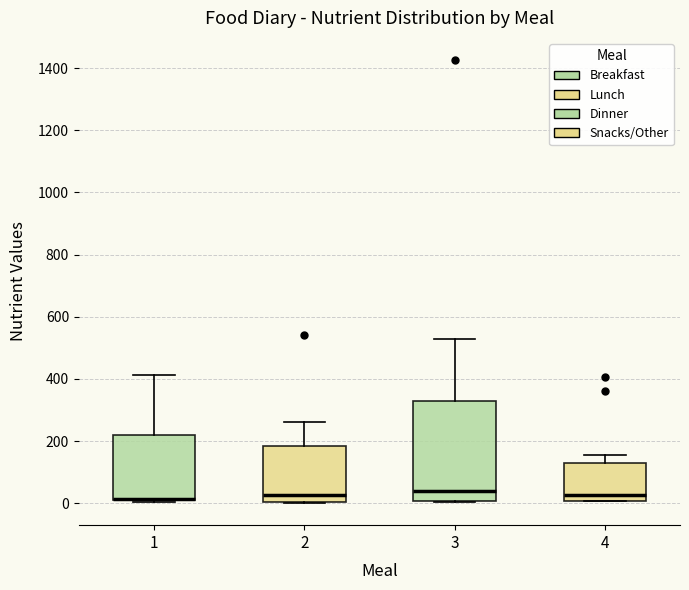

Where is the lower edge of the box at x = 1 on the y-axis? The values are not printed on the chart, so give them approximately, as read against the axis.

0